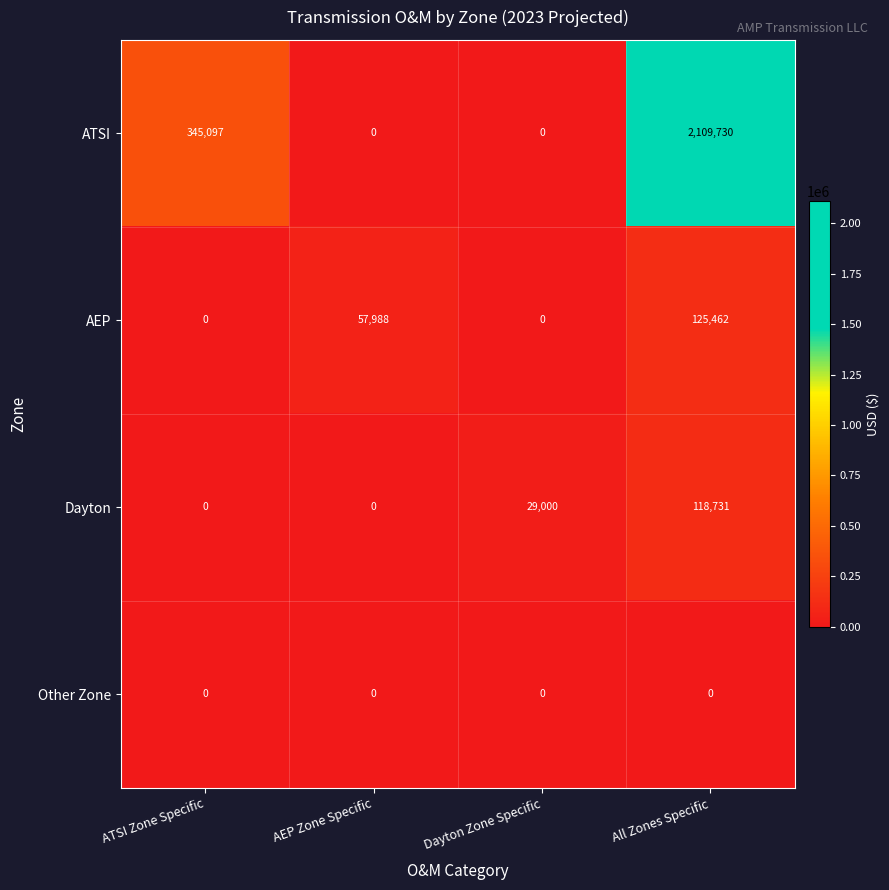

Rank the series by their maximum value, from highest to lowest.

ATSI, AEP, Dayton, Other Zone